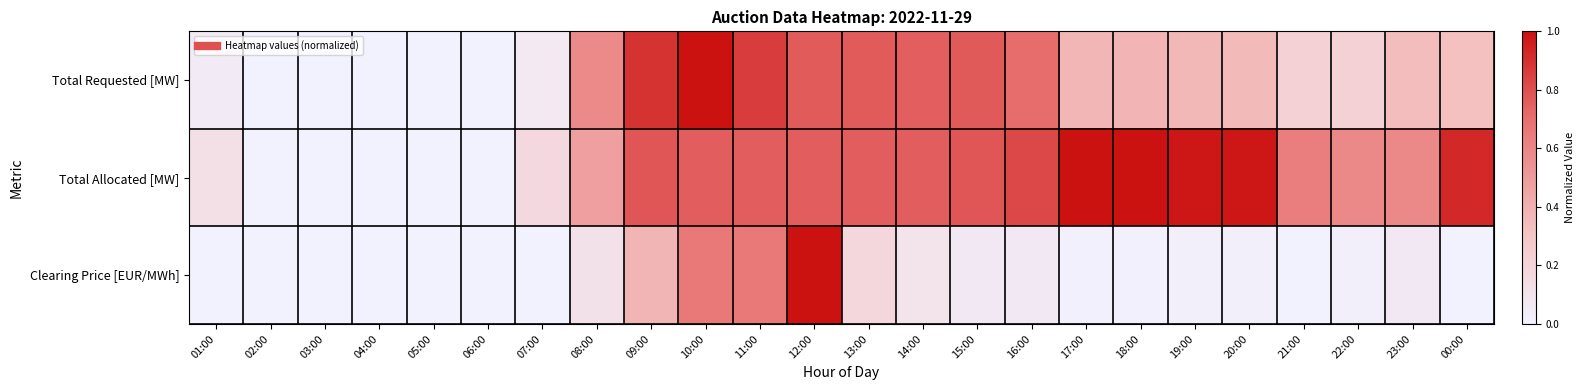

Which series has the largest range (max minus min)?

Total Requested [MW]